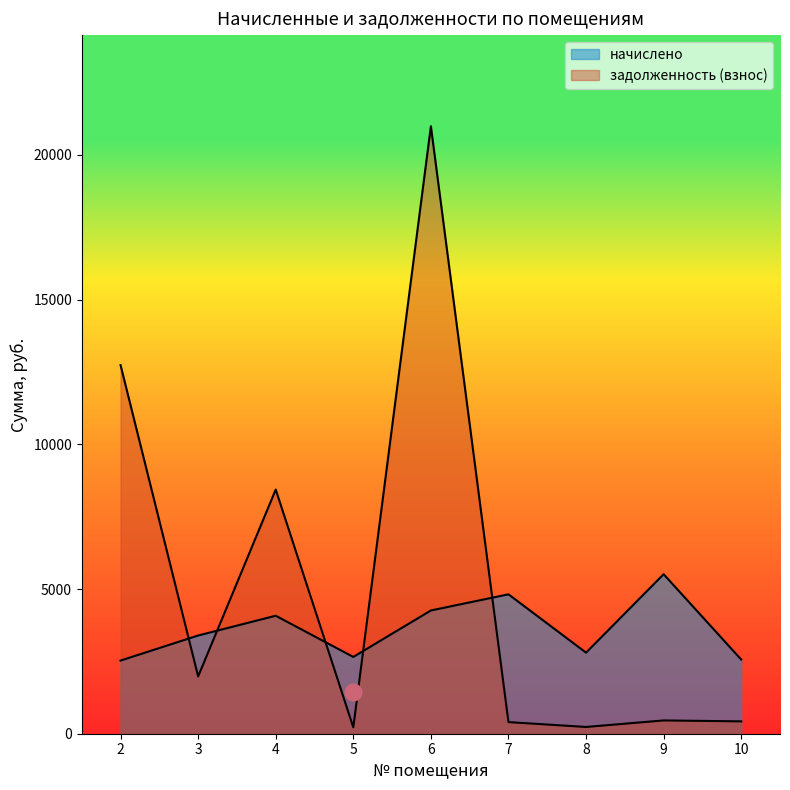

What is the difference between the highest and lowest values at 8?

2568.0